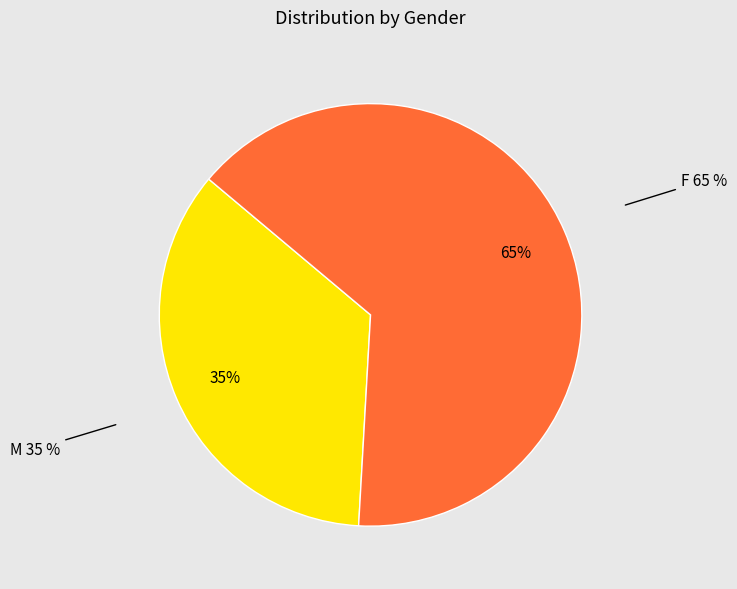

True or false: F accounts for 65% of the total.

True